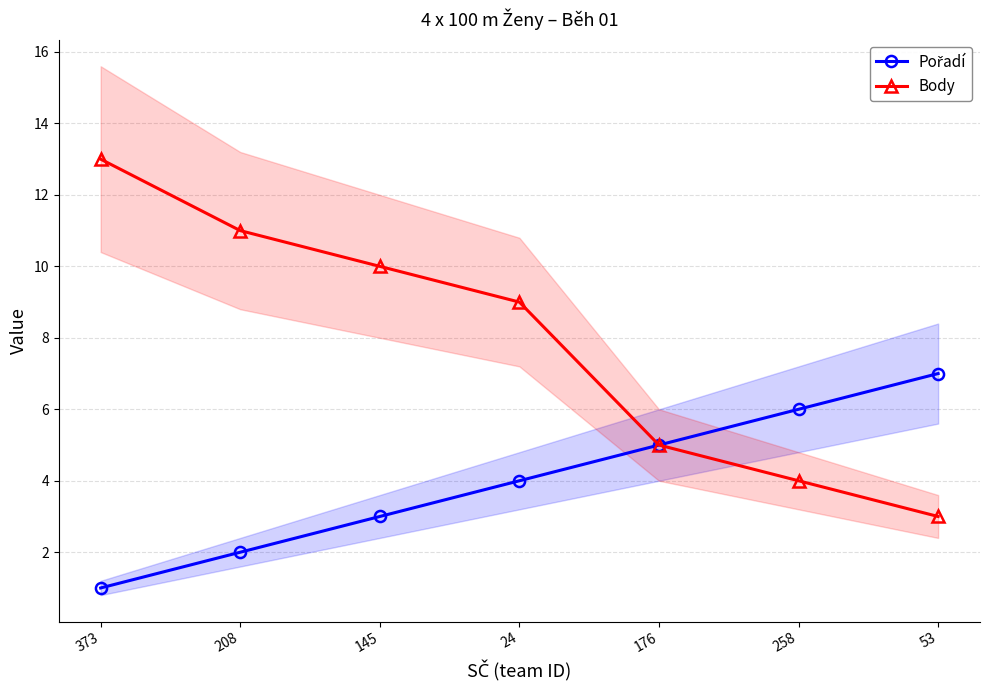

What is the label of the 1st point from the left?

373